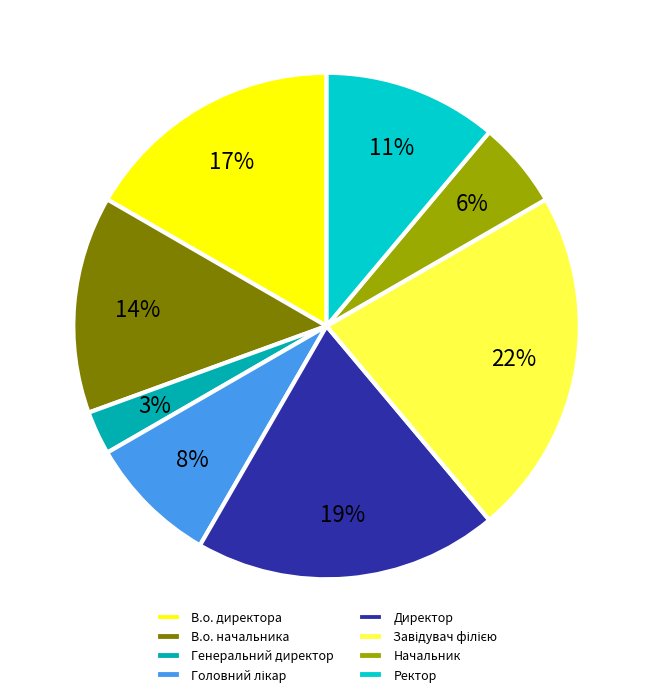

Between Генеральний директор and Начальник, which is larger?

Начальник